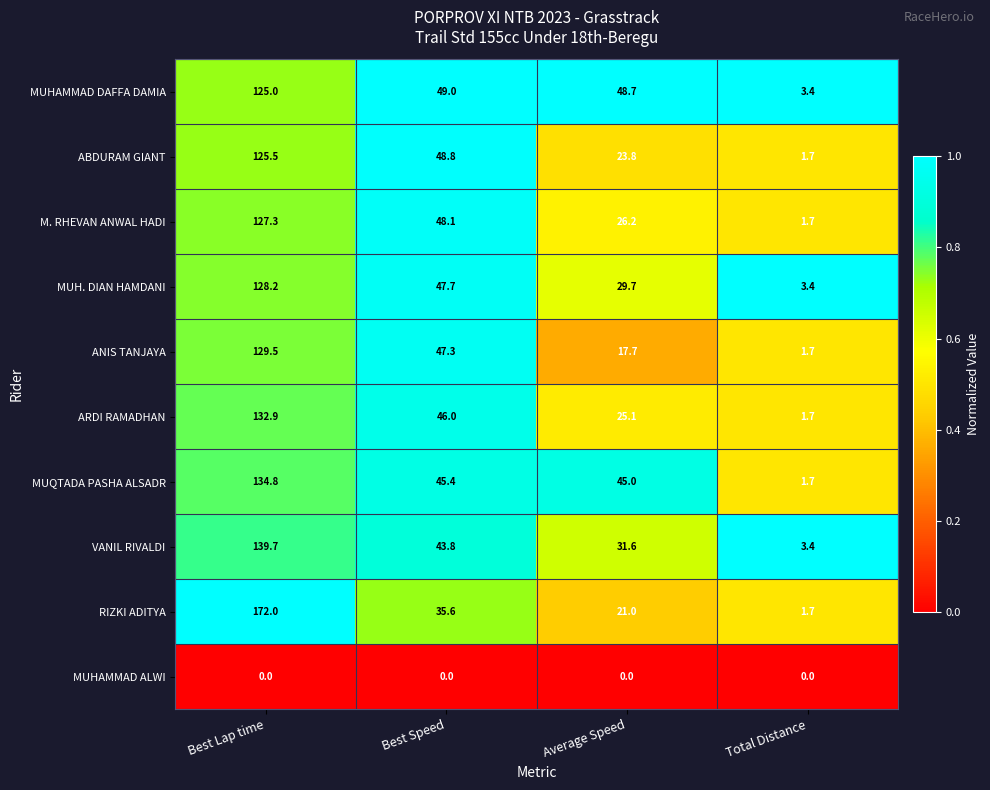

What is the sum of the ARDI RAMADHAN values at Best Speed and Best Lap time?

178.9